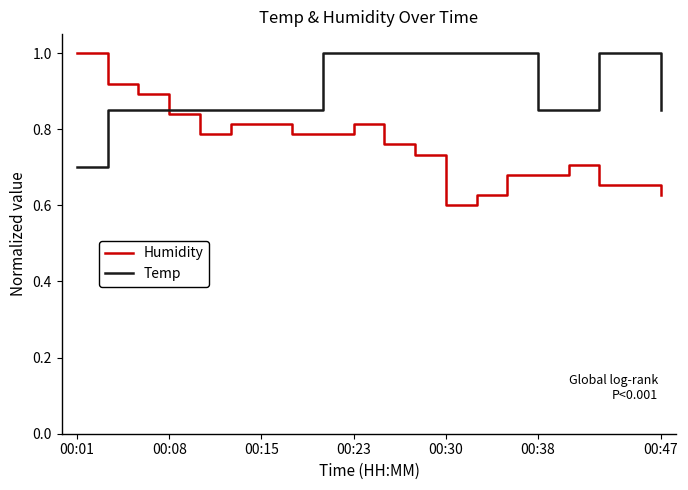

What is the maximum value shown in the chart?

1.0